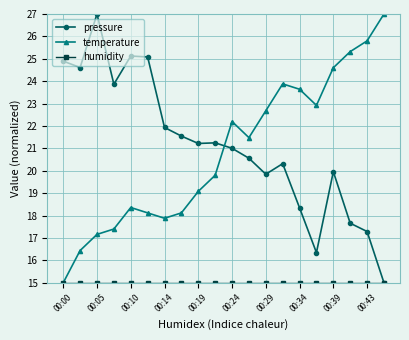

What is the maximum value for temperature?

27.0